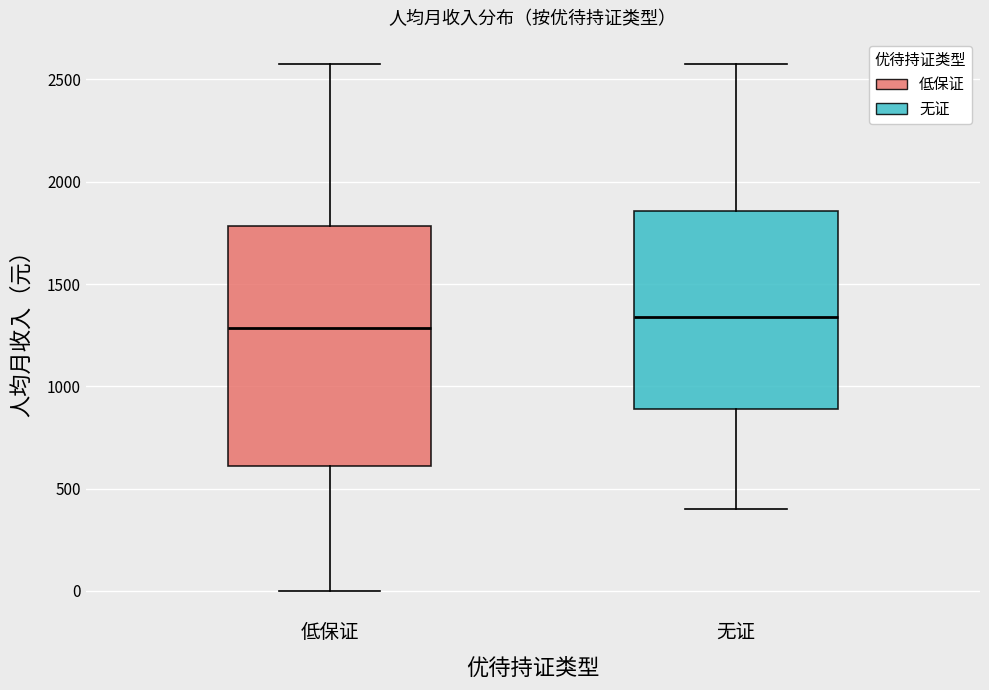

Which box is the tallest, from its lower edge to its upper edge?

低保证